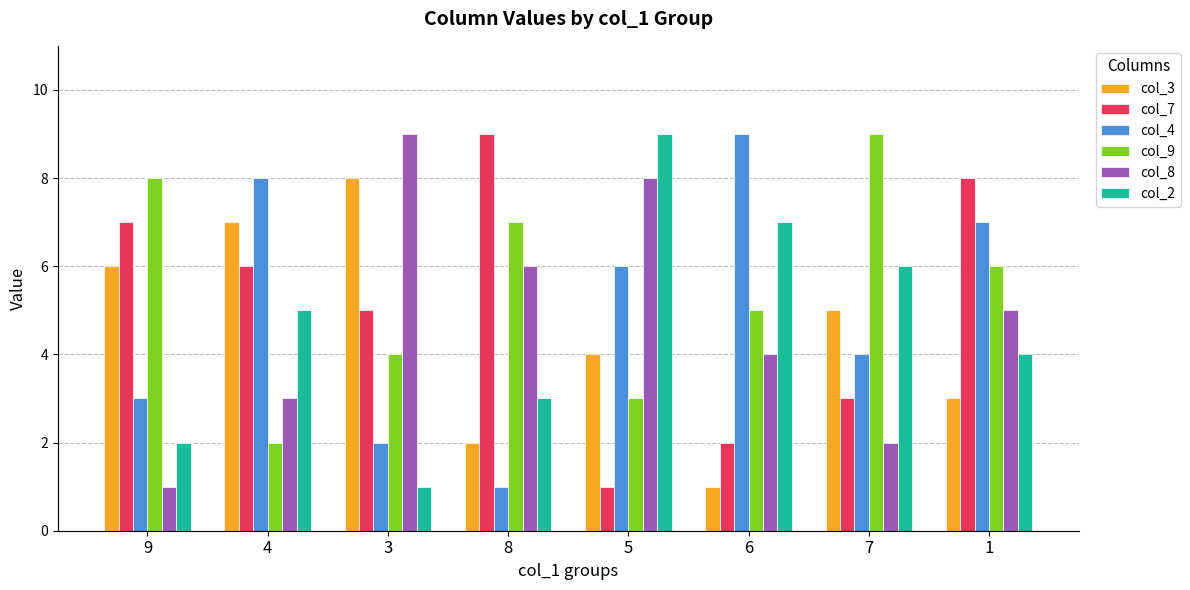

What position from the left is 1?

8